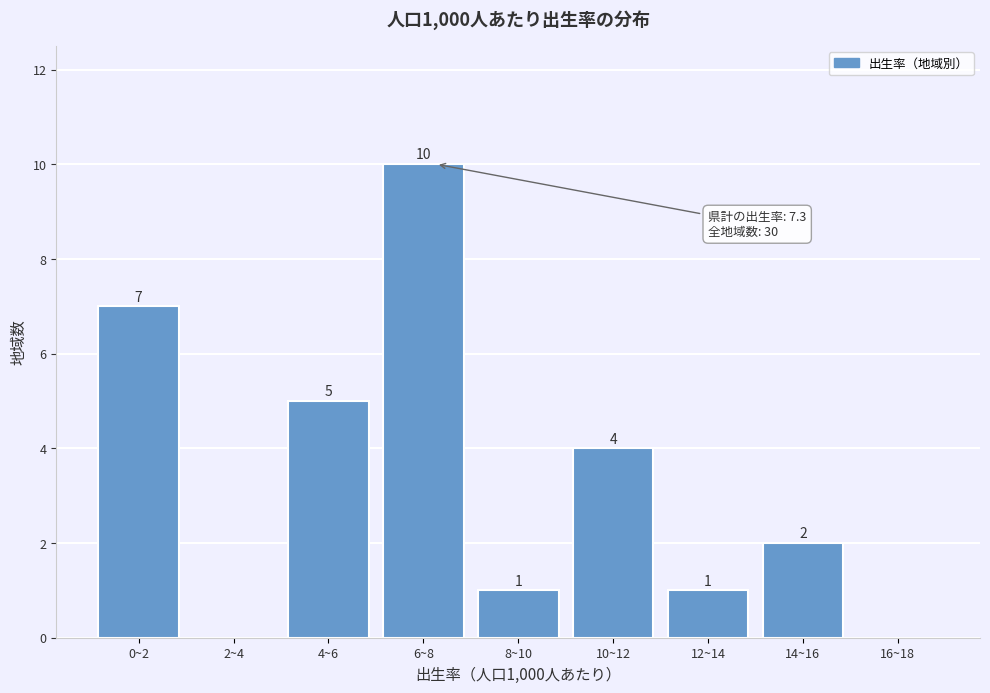

Reading left to right, list all the values displayed in this chart.

0~2=7	2~4=0	4~6=5	6~8=10	8~10=1	10~12=4	12~14=1	14~16=2	16~18=0